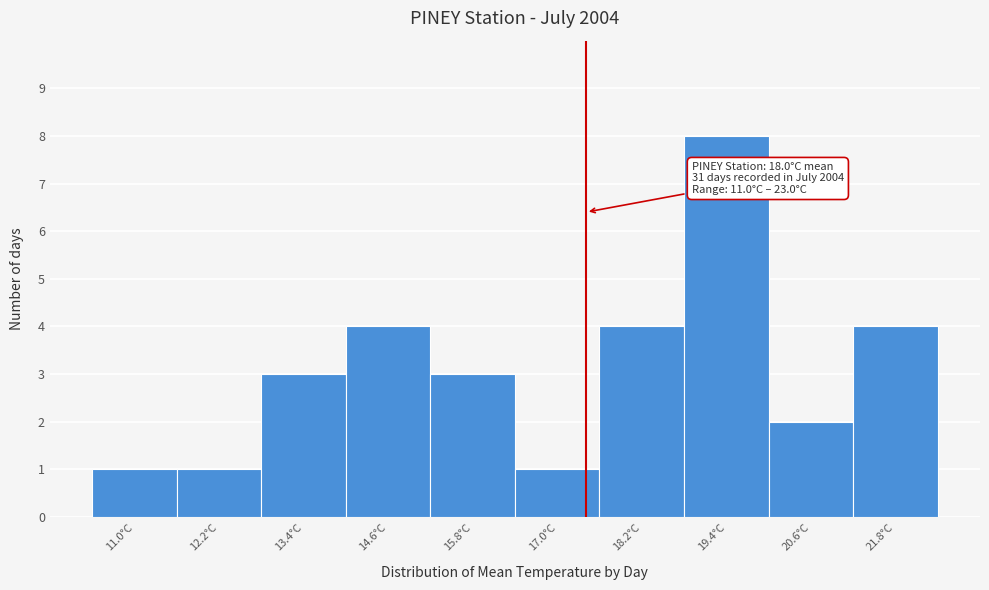

Reading left to right, list all the values displayed in this chart.

11.0°C=1	12.2°C=1	13.4°C=3	14.6°C=4	15.8°C=3	17.0°C=1	18.2°C=4	19.4°C=8	20.6°C=2	21.8°C=4